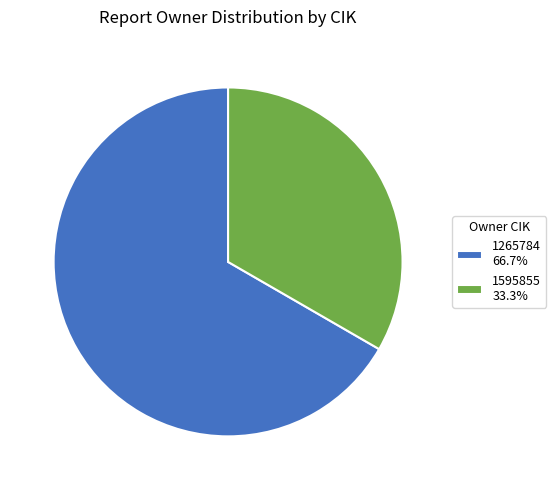

What is the largest slice in the pie chart?

1265784